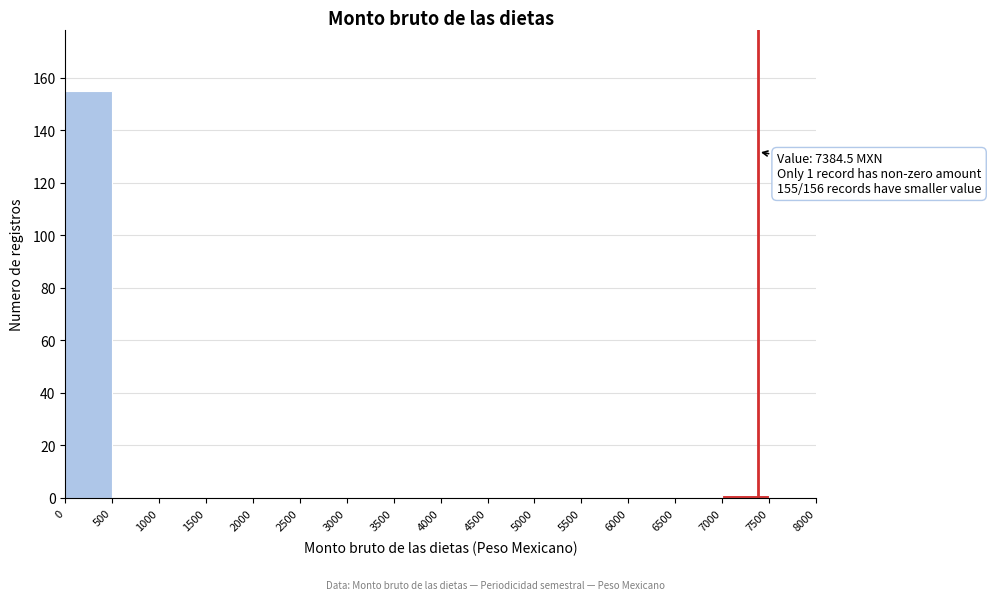

Over which range of the x-axis is the bar tallest?

0 to 500